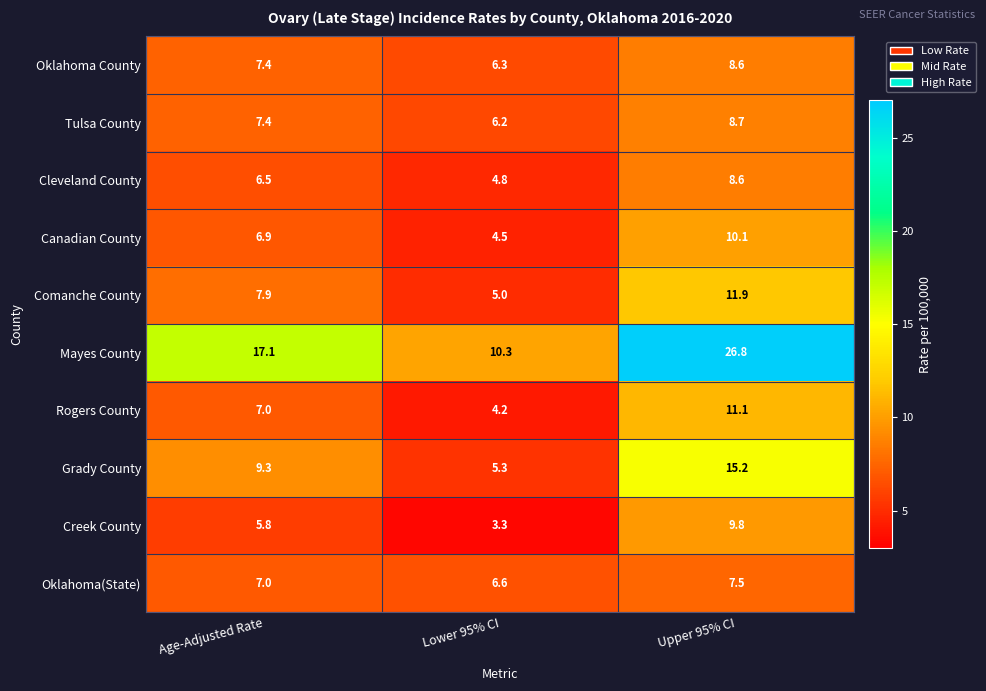

Which series has the largest range (max minus min)?

Mayes County